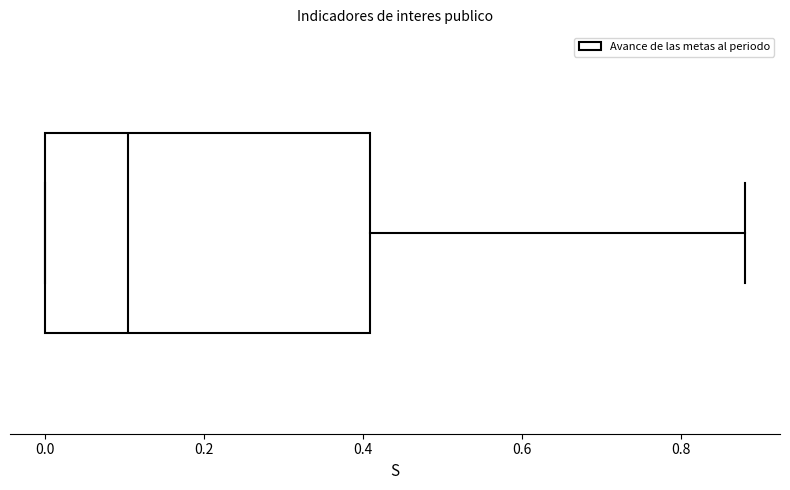

Transcribe this box plot: give where the median line is, the range the box spans, and where the two whiskers end, as read against the x-axis. The values are not printed on the chart, so give them approximately, as read against the axis.

median 0.10, box 0.00 to 0.40, whiskers 0.00 to 0.88